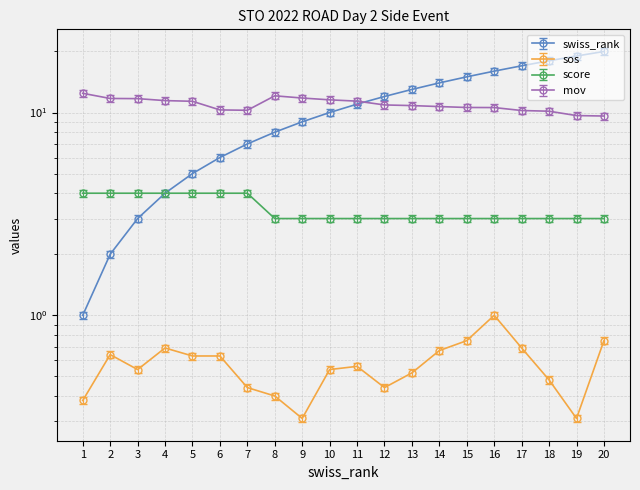

List the labels in order of mov value, largest first.

1, 8, 9, 2, 3, 10, 4, 11, 5, 12, 13, 14, 15, 16, 6, 7, 17, 18, 19, 20